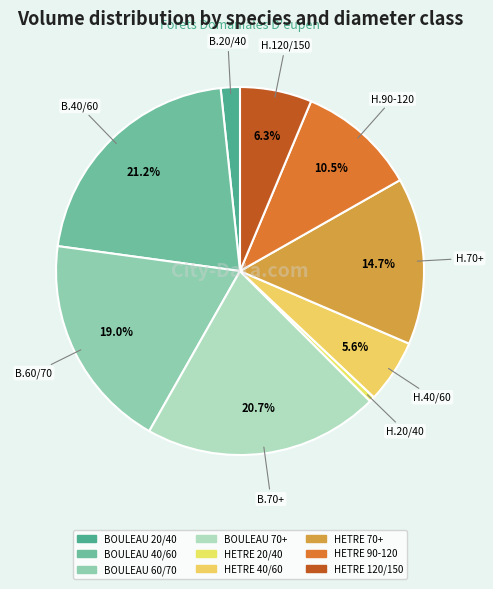

Do BOULEAU 20/40 and HETRE 90-120 together represent more than half of the pie?

No